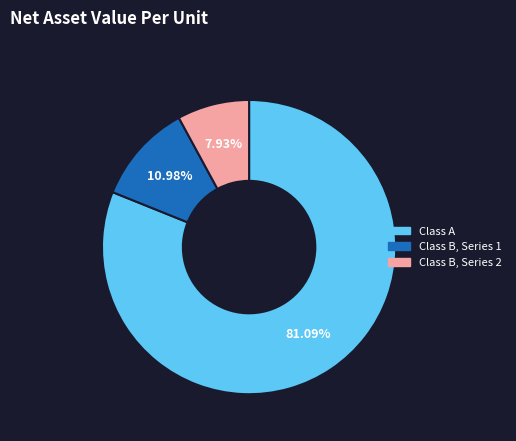

To the nearest percent, what is the combined percentage of Class A and Class B, Series 2?

89%